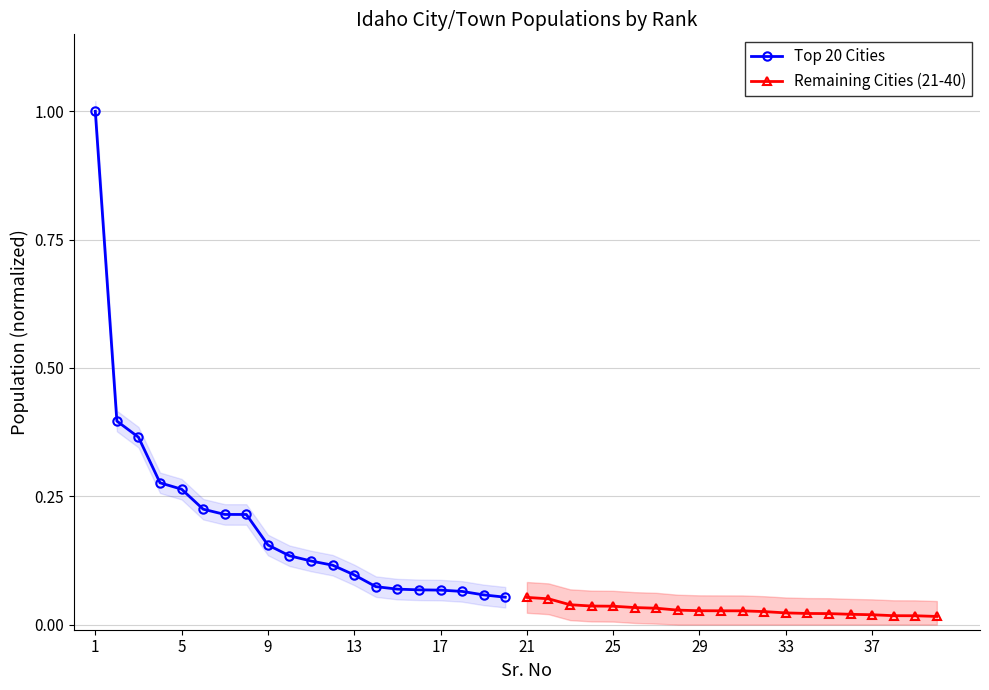

What is the value of the Top 20 Cities point at the 11th from the left?

0.1